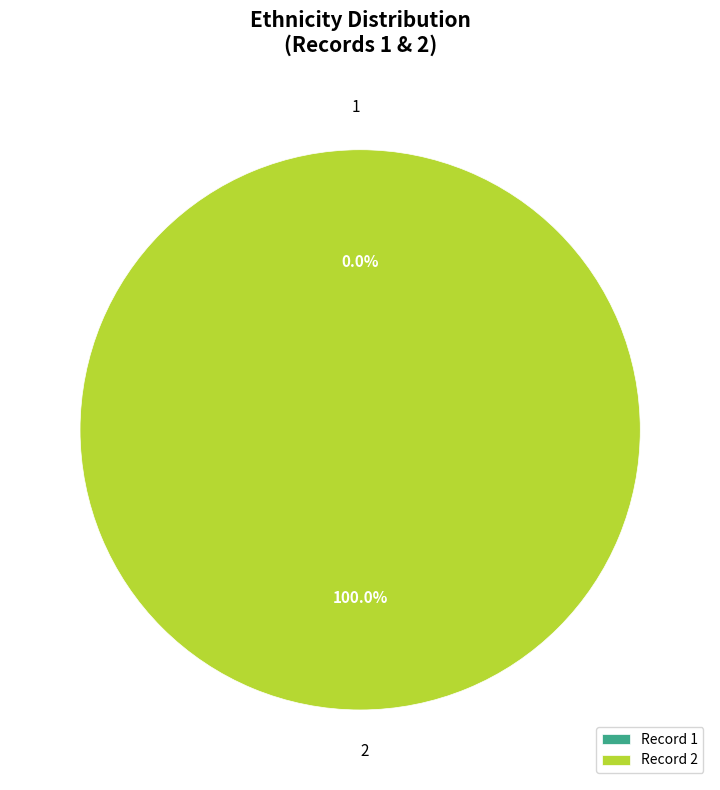

What percentage is the 2 slice, to the nearest percent?

100%